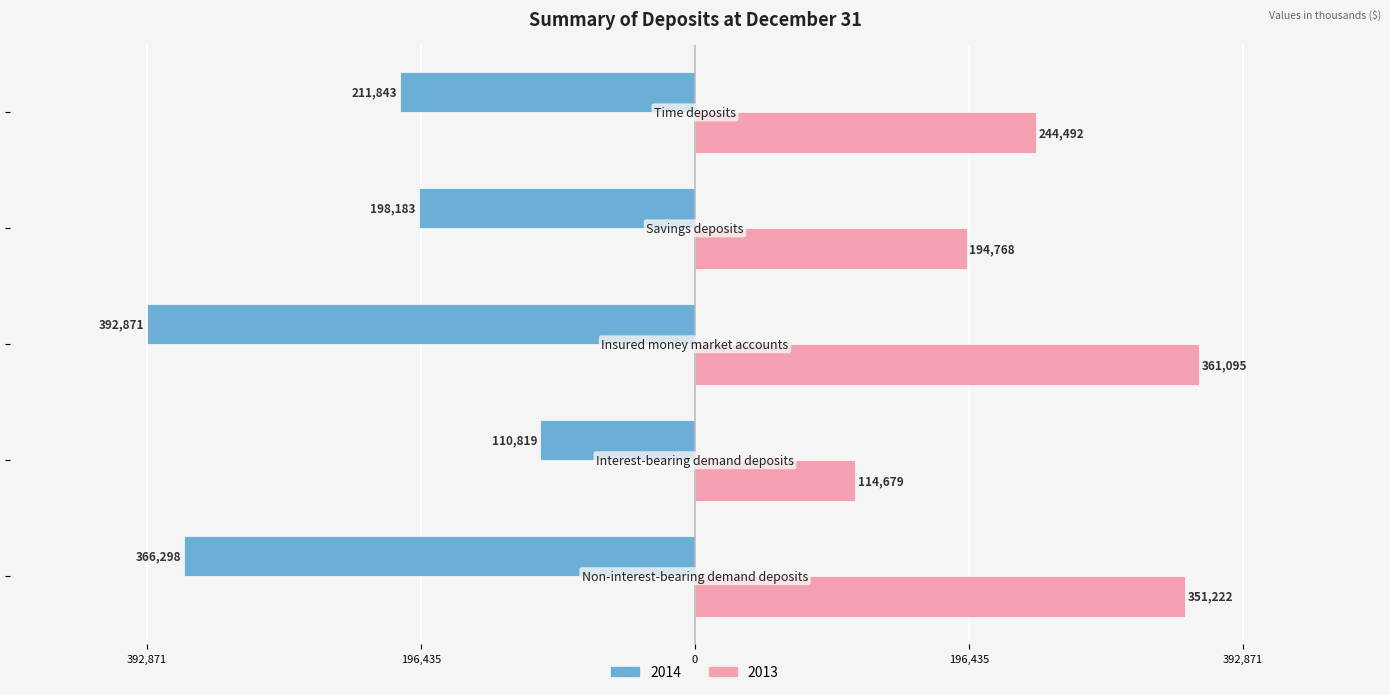

Rank the categories by 2013 value from lowest to highest.

Interest-bearing demand deposits, Savings deposits, Time deposits, Non-interest-bearing demand deposits, Insured money market accounts